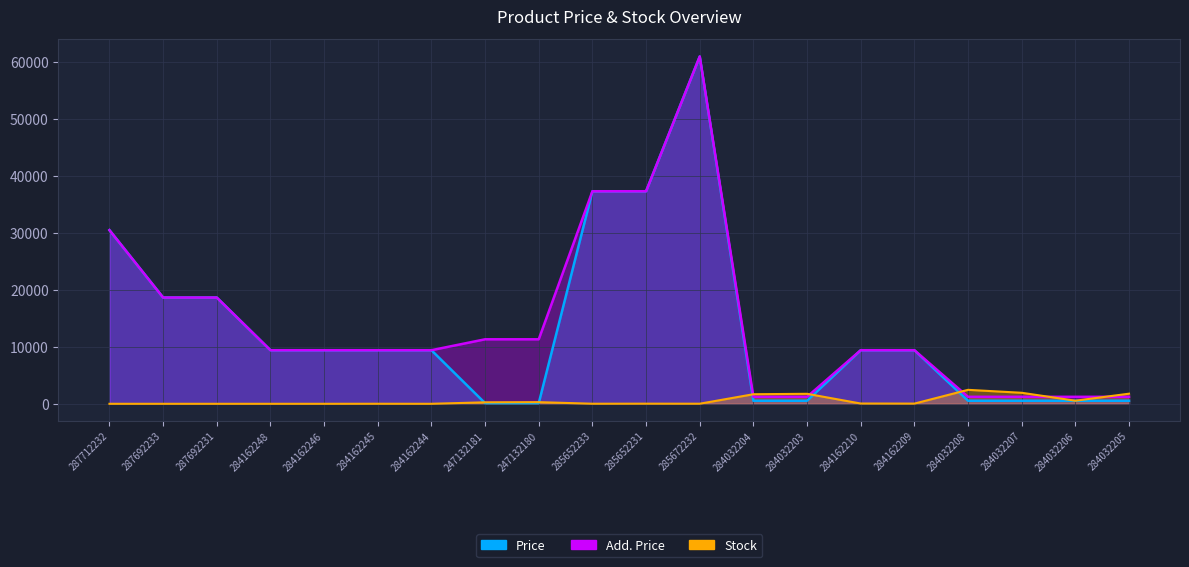

At which category is the sum across all series the highest?

285672232